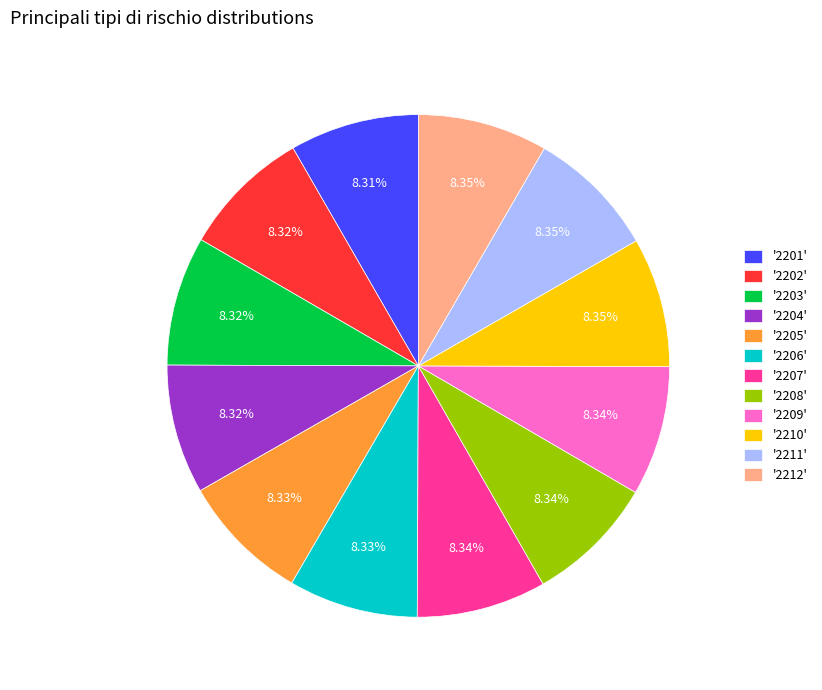

Does '2211' represent more than half of the total?

No